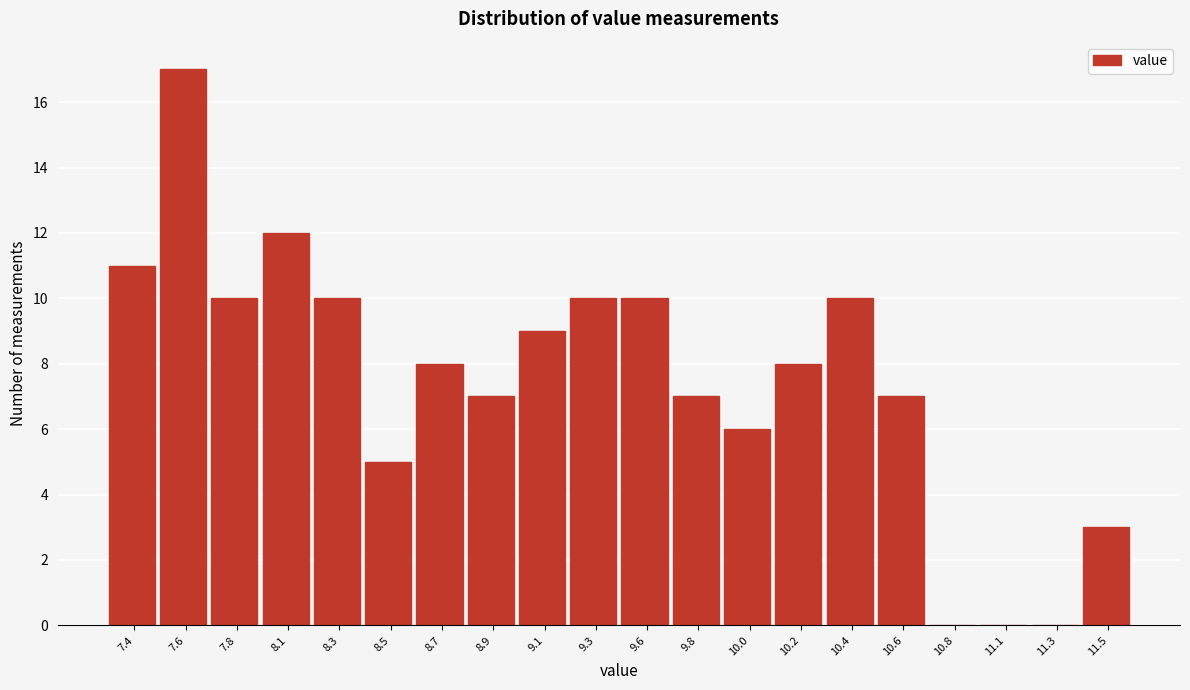

Reading left to right, list all the values displayed in this chart.

7.4=11	7.6=17	7.8=10	8.1=12	8.3=10	8.5=5	8.7=8	8.9=7	9.1=9	9.3=10	9.6=10	9.8=7	10.0=6	10.2=8	10.4=10	10.6=7	10.8=0	11.1=0	11.3=0	11.5=3